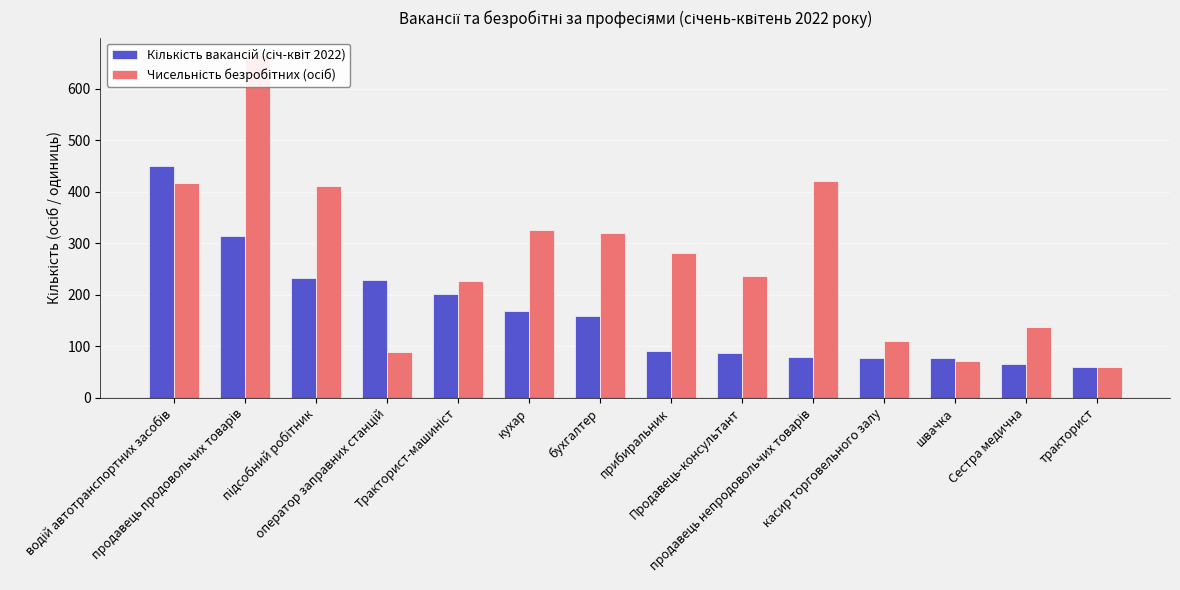

What is the maximum value for Кількість вакансій (січ-квіт 2022)?

449